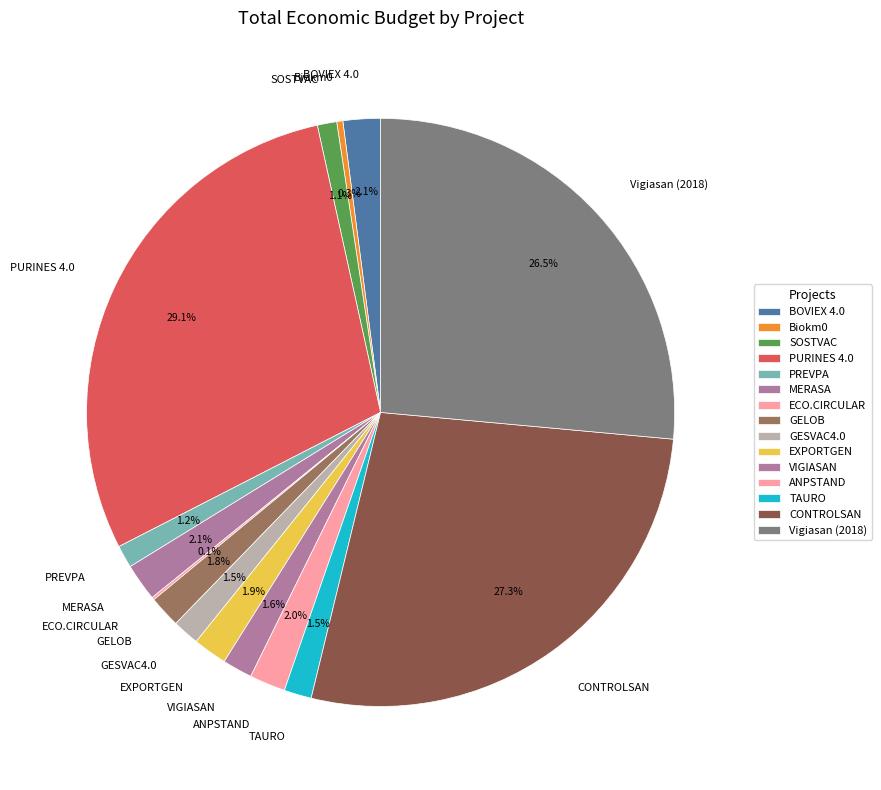

Does VIGIASAN represent more than half of the total?

No